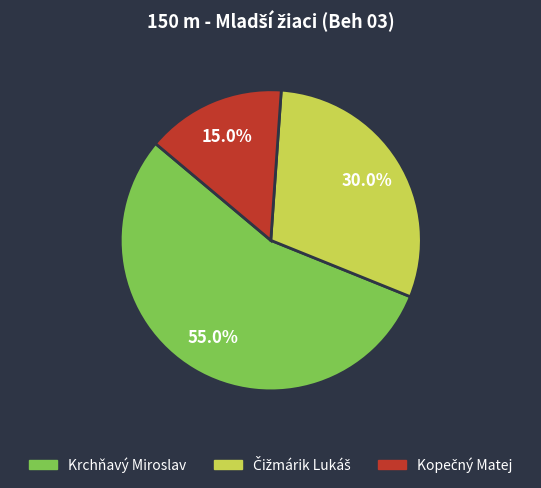

Which category has the biggest portion of the pie?

Krchňavý Miroslav